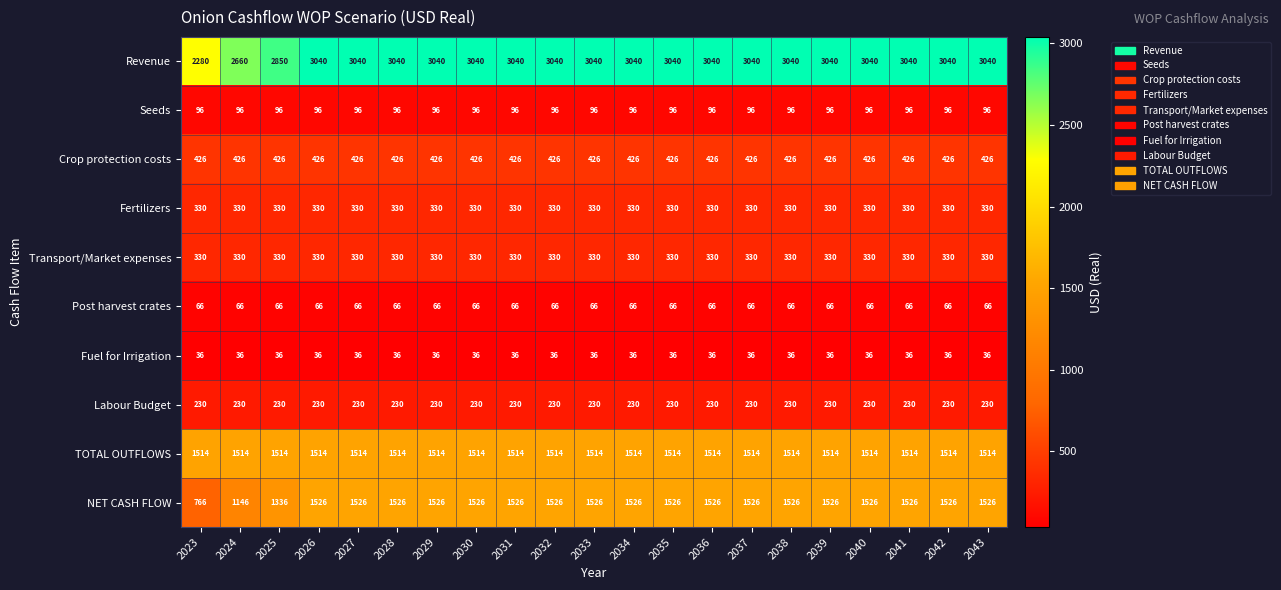

The value of NET CASH FLOW at 2040 is 1526. True or false?

True